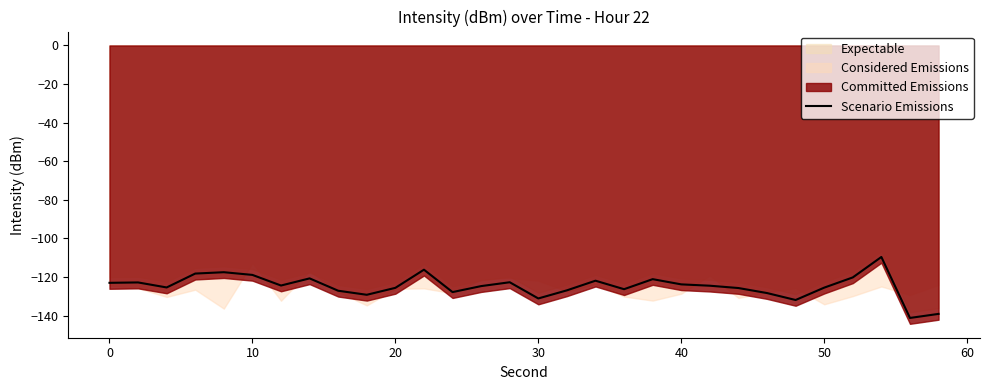

Is it true that Scenario Emissions equals -118.9 at 10?

True